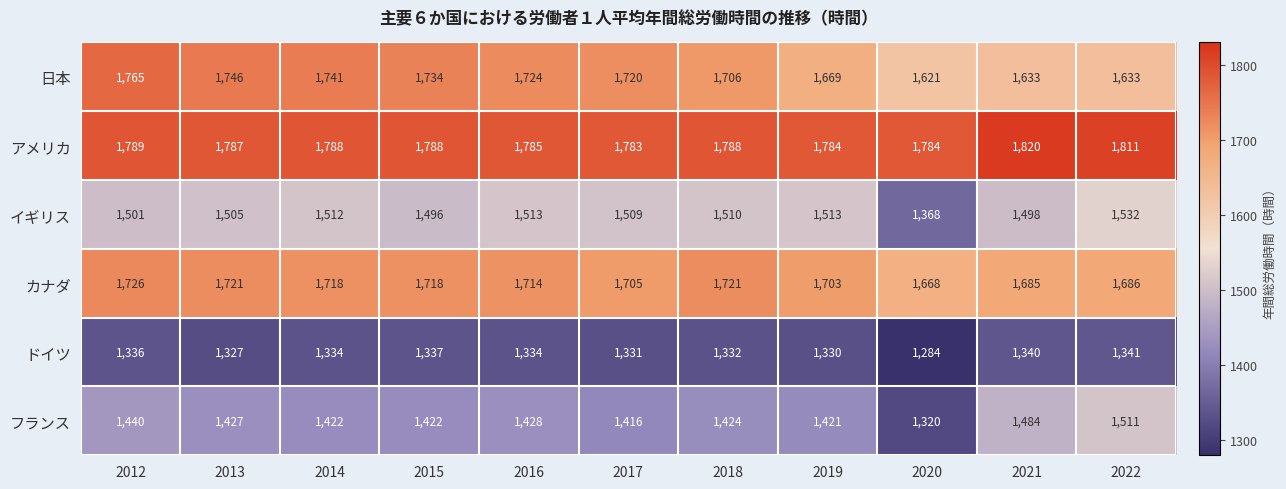

Which series has the largest range (max minus min)?

フランス